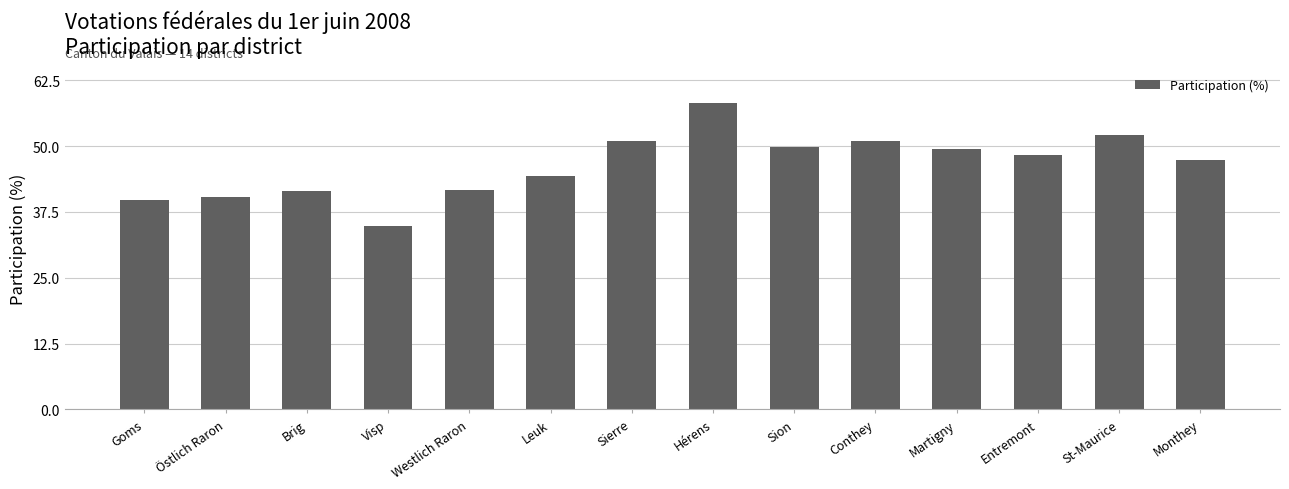

What is the greatest value displayed?

58.3